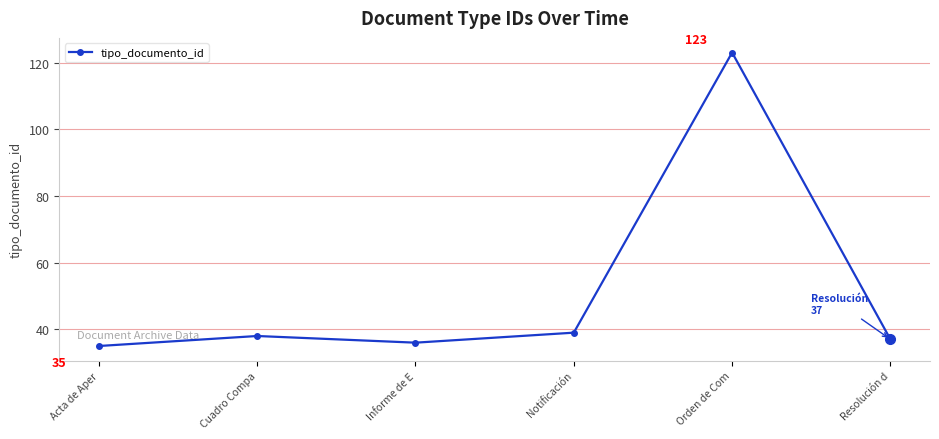

Is it true that the value at Informe de E is 36?

True